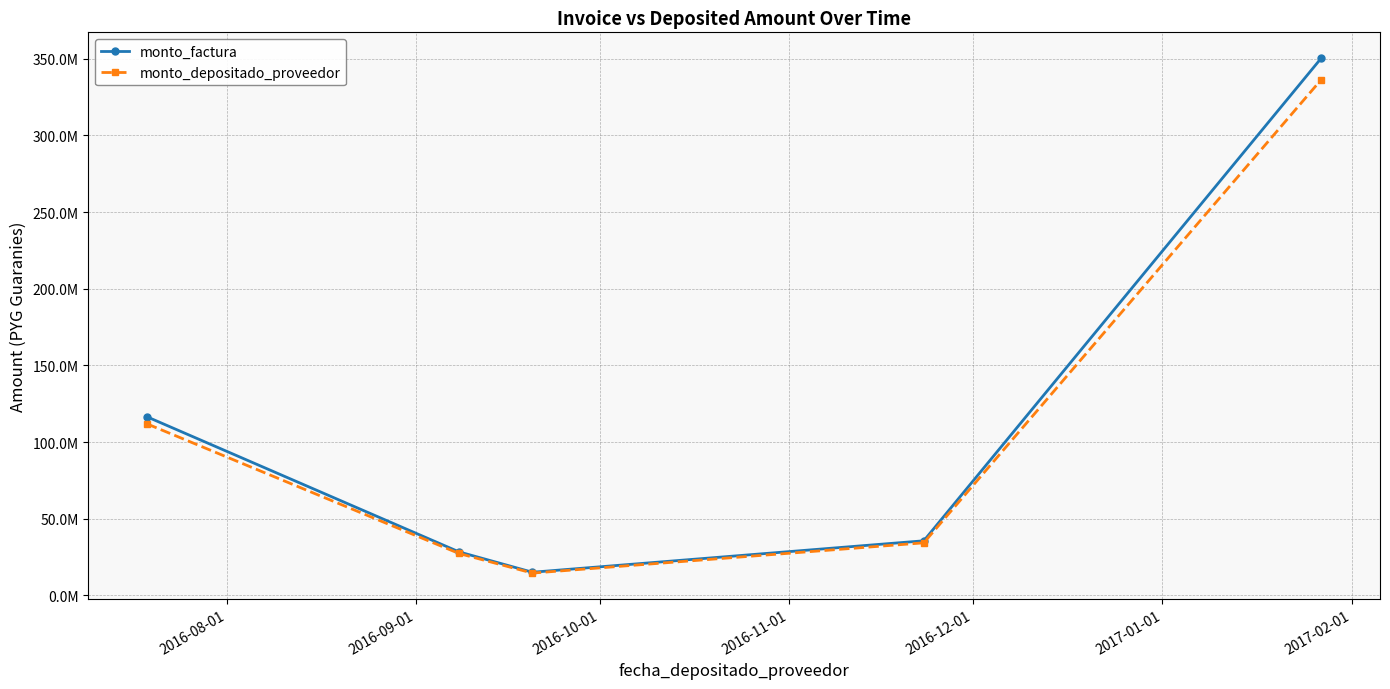

At which label does monto_factura reach its minimum?

2016-10-01